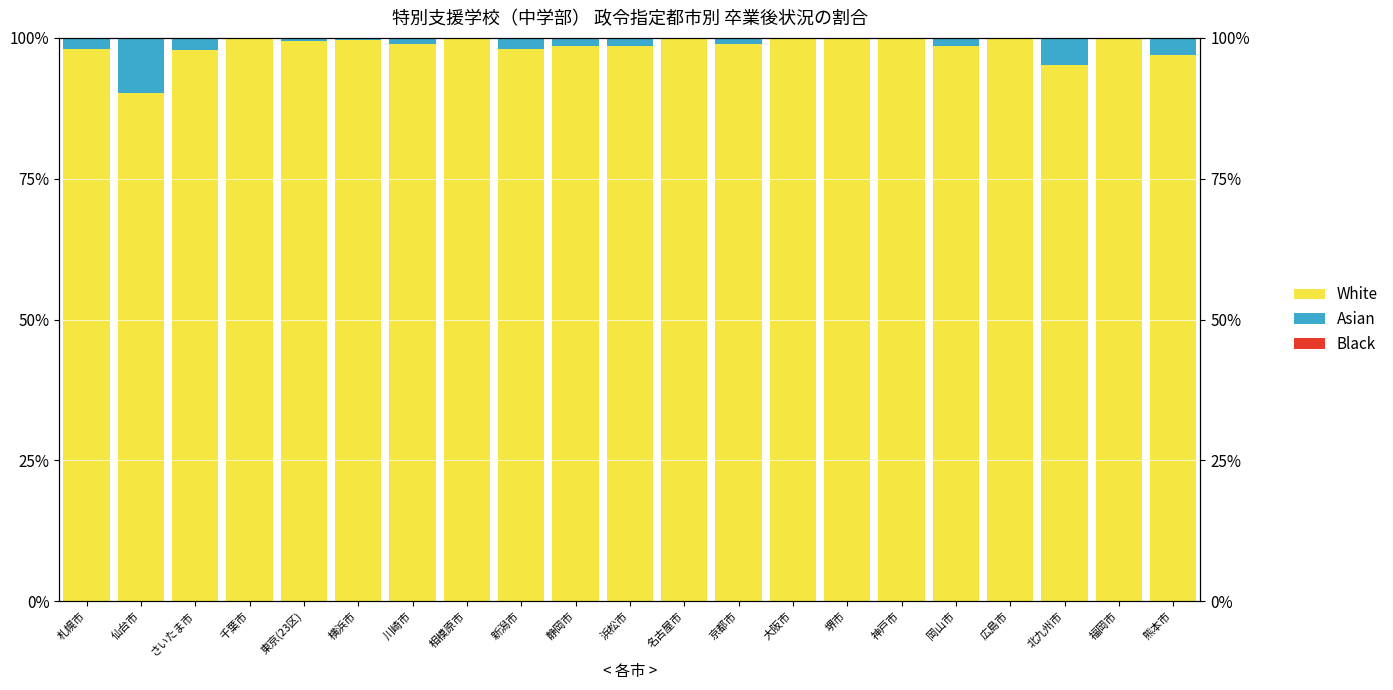

Which series changed the most between 千葉市 and 東京(23区)?

White